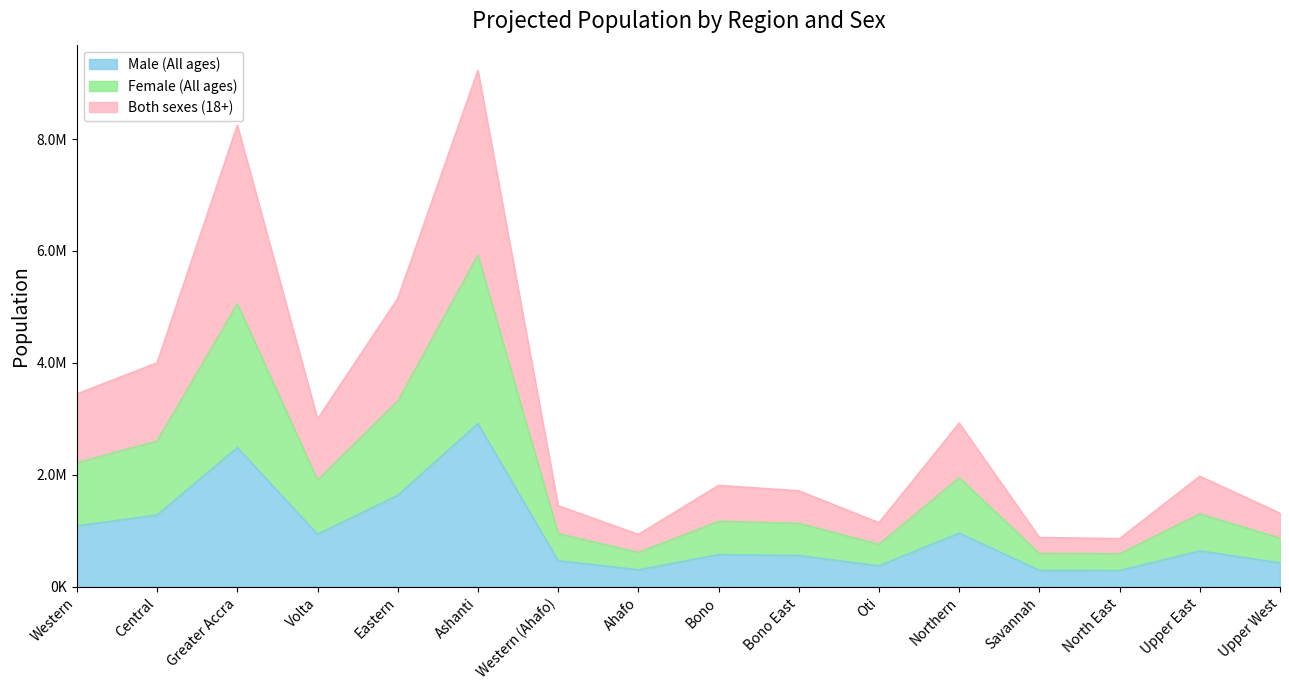

What position from the right is Ashanti?

11